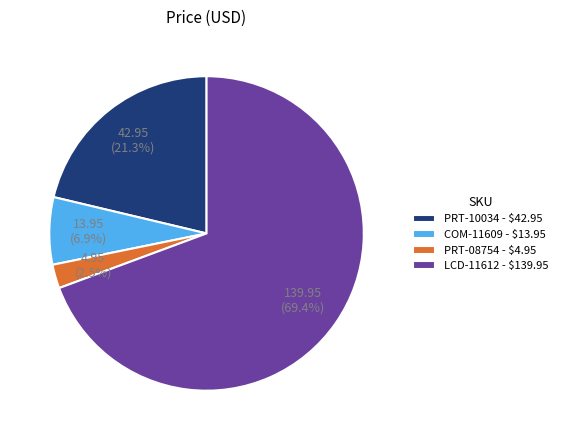

Does any single category account for the majority?

Yes